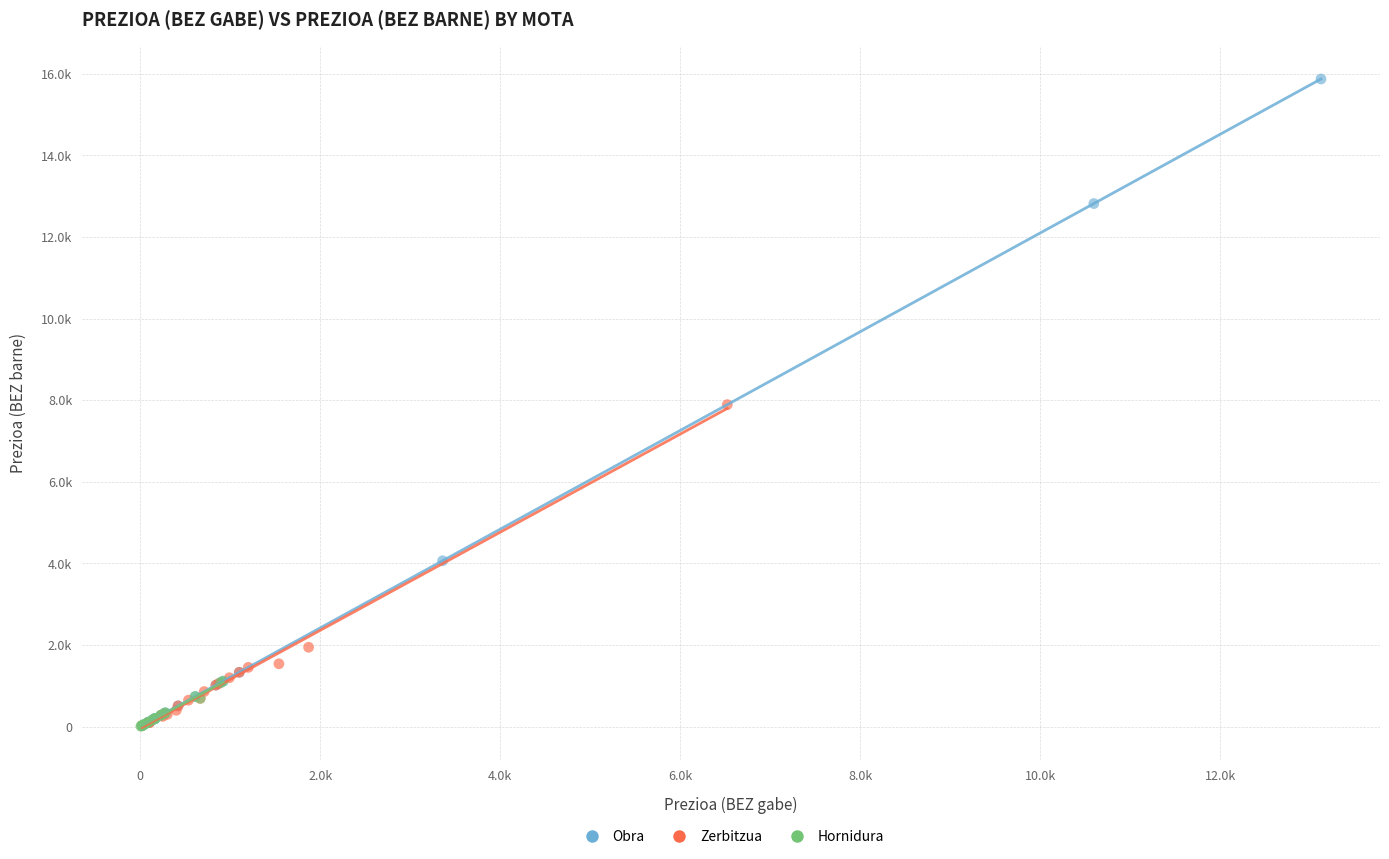

What are all the series names shown in the legend?

Obra, Zerbitzua, Hornidura